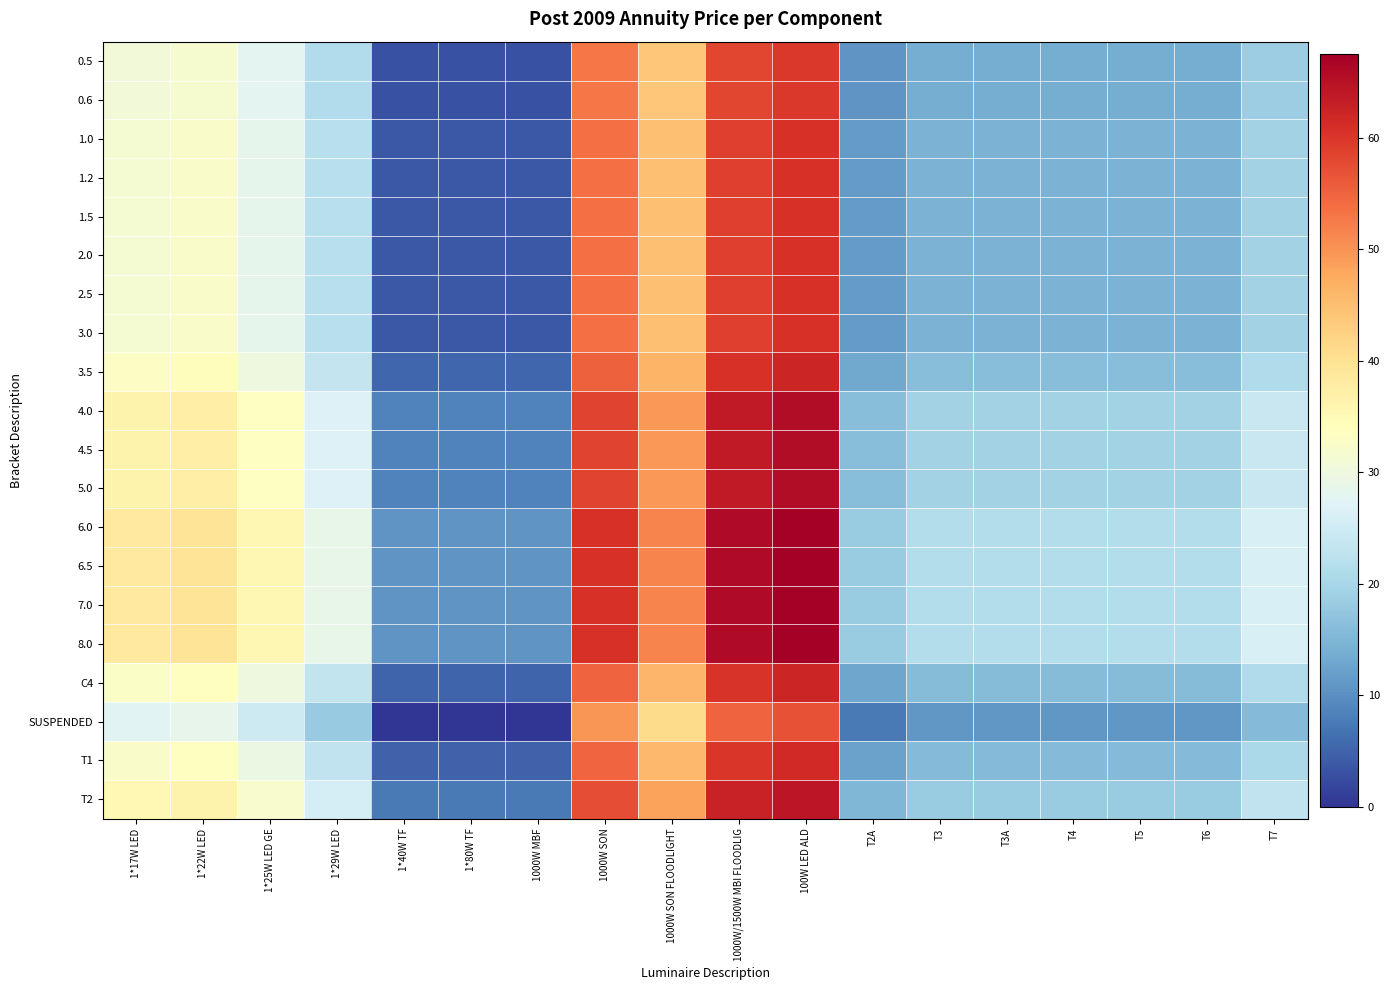

How many series are shown in this chart?

20